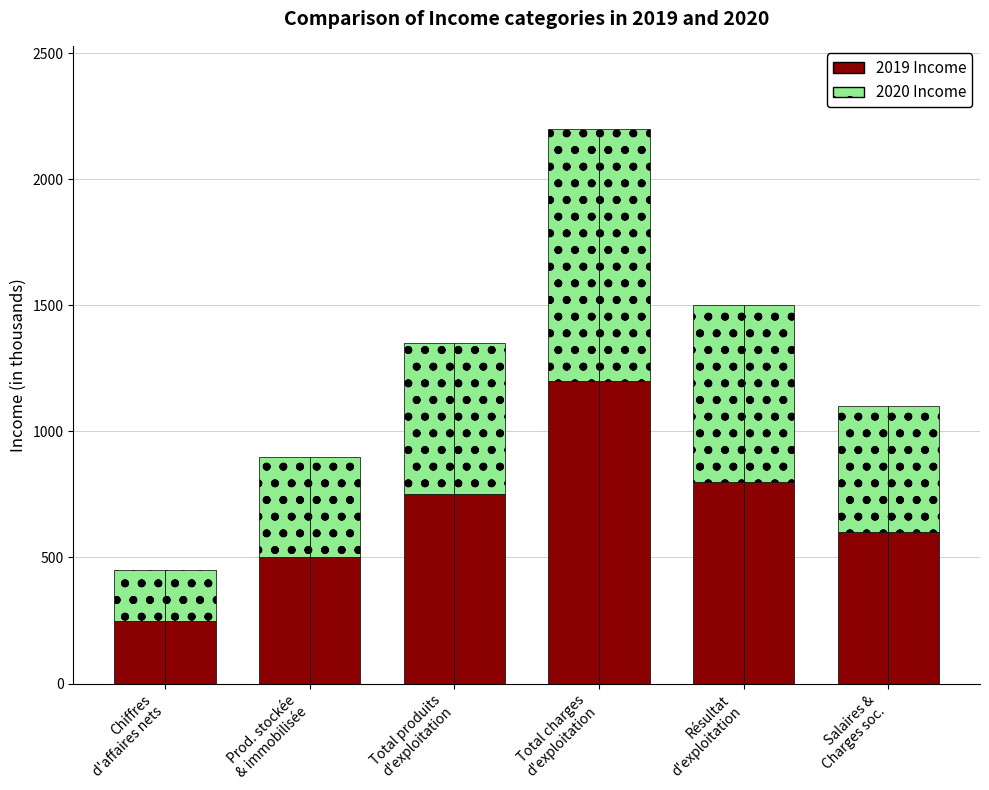

What is the greatest value displayed?

1200